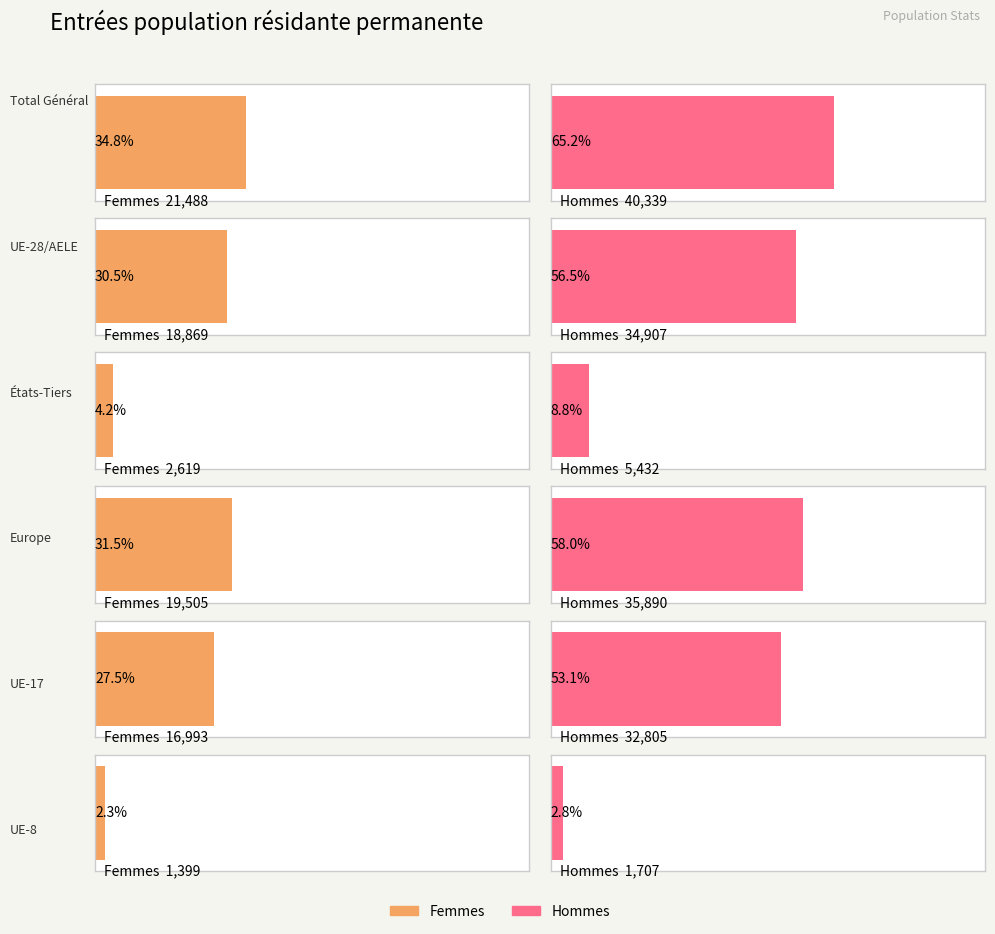

Which has a higher value, Europe or États-Tiers?

Europe